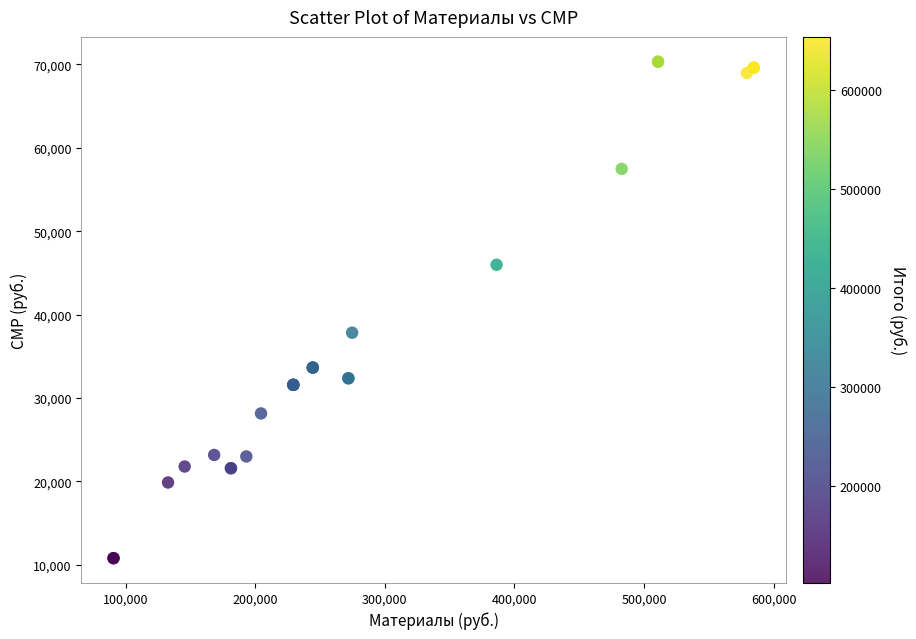

What Y value in the scatter plot is closest to 40557?

37828.5